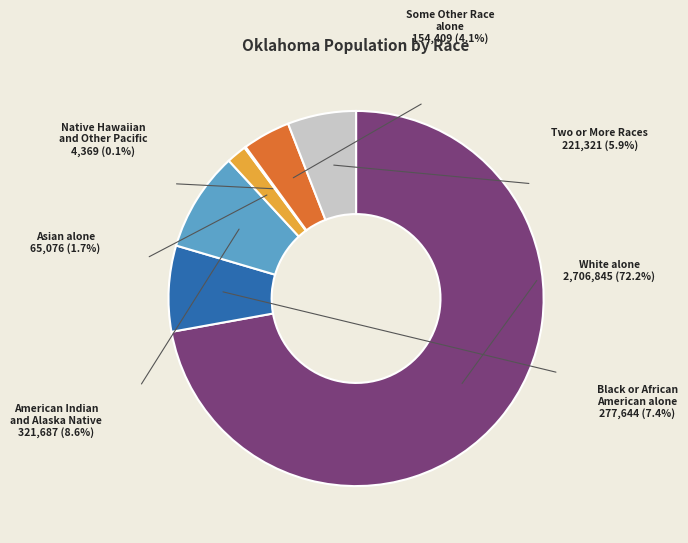

The American Indian and Alaska Native slice represents 1% of the pie. True or false?

False